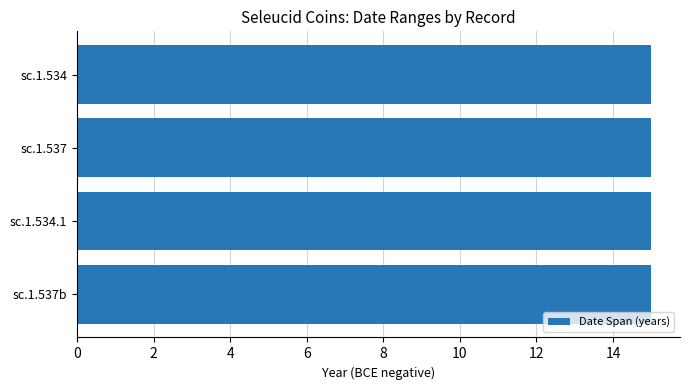

What is the label of the 4th bar from the right?

sc.1.534